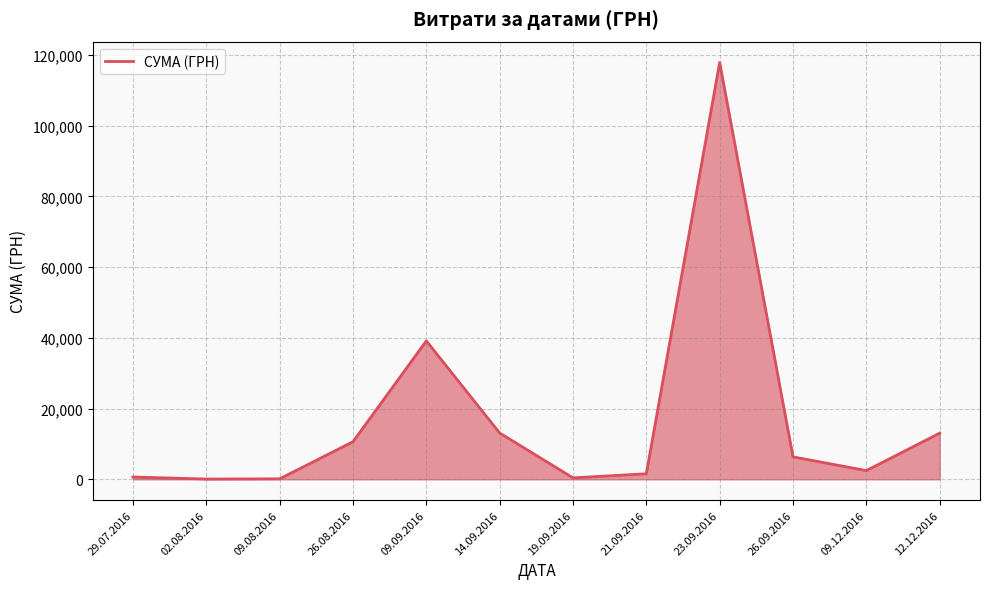

Is it true that the value at 12.12.2016 is 13050.0?

True